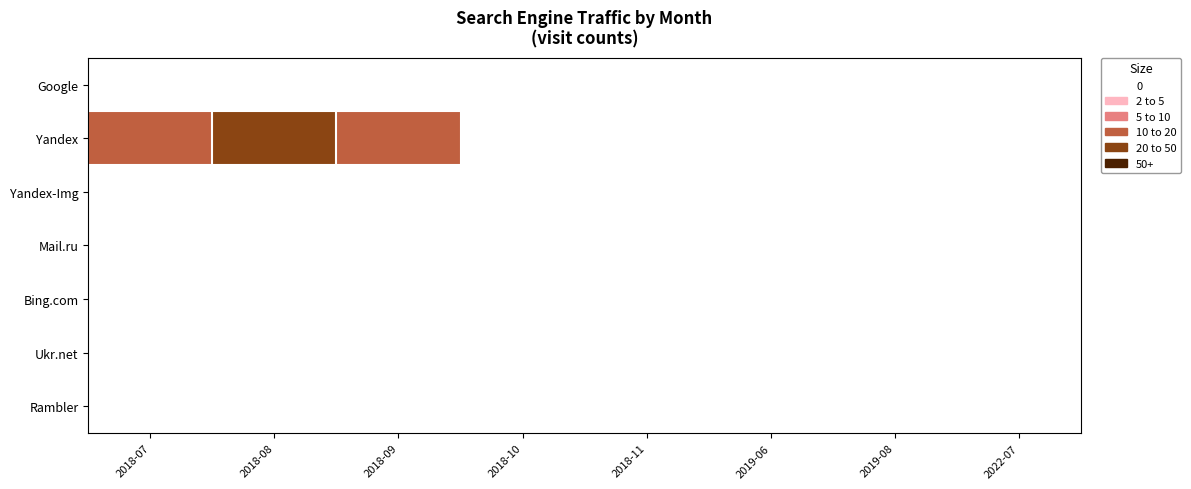

Which has a higher value, 2018-07 or 2022-07?

2022-07